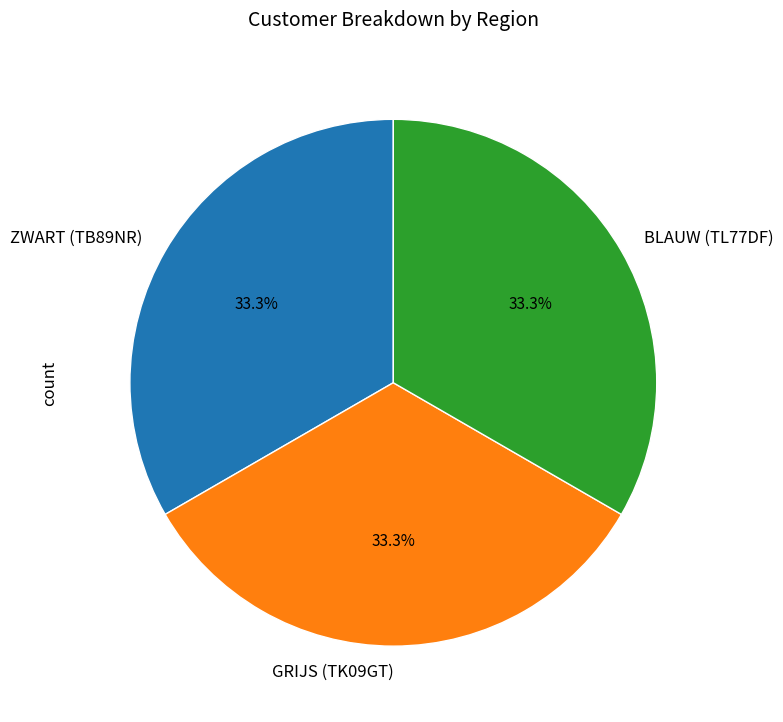

What percentage is NOT represented by GRIJS (TK09GT)?

66.7%